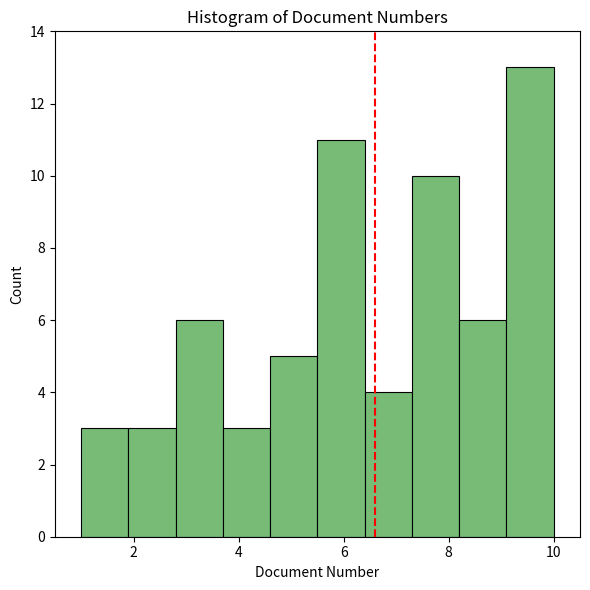

Reading left to right, list every bar in this chart as the range it spans on the x-axis followed by its height. Neither the bar edges nor the heights are printed on the chart, so give them approximately, as read against the axes.

1.0 to 1.9: 3
1.9 to 2.8: 3
2.8 to 3.7: 6
3.7 to 4.6: 3
4.6 to 5.5: 5
5.5 to 6.4: 11
6.4 to 7.3: 4
7.3 to 8.2: 10
8.2 to 9.1: 6
9.1 to 10.0: 13